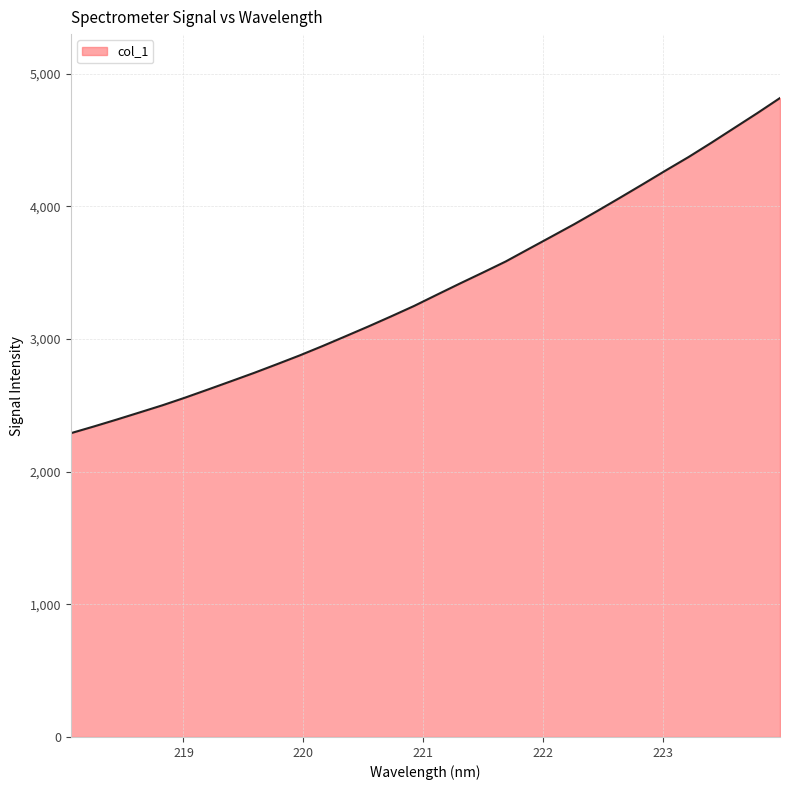

What is the maximum value shown in the chart?

4816.4